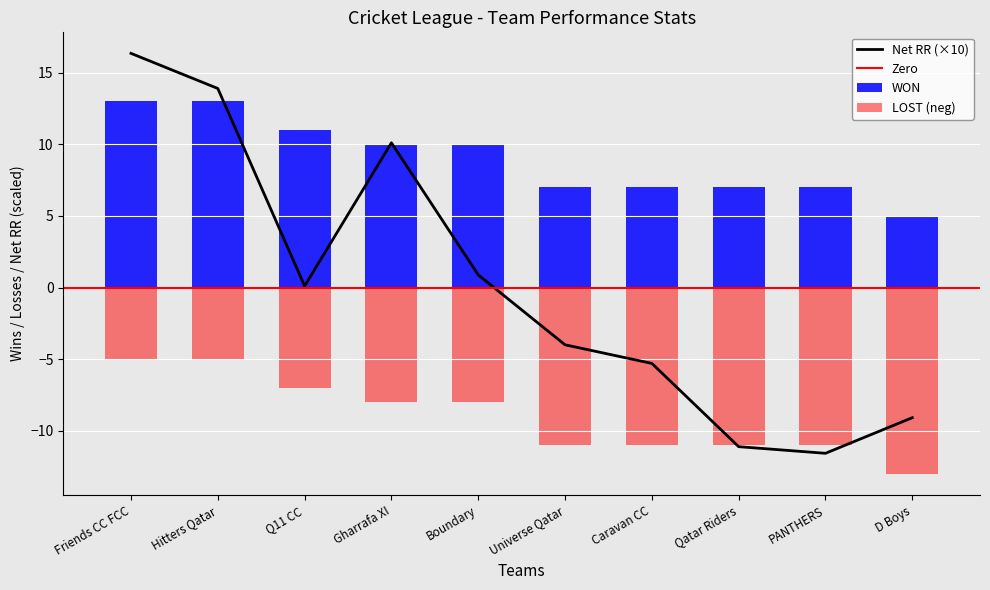

What is the spread (max minus min) of values at D Boys?

18.0